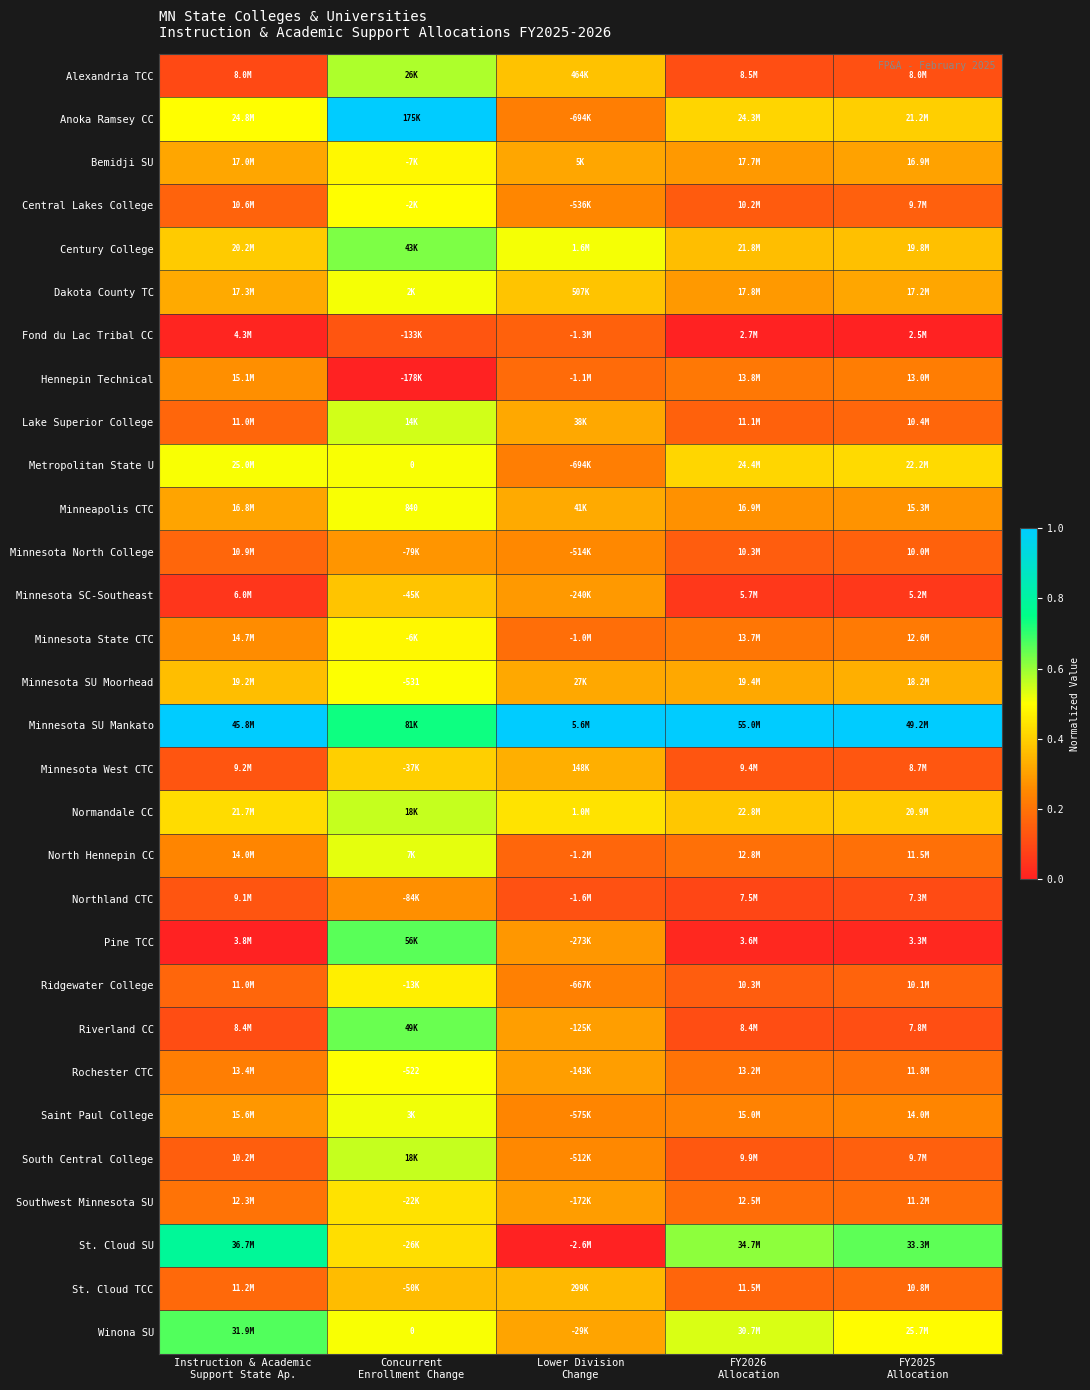

List the series in order of their peak value, highest first.

Anoka Ramsey CC, Minnesota SU Mankato, St. Cloud SU, Winona SU, Pine TCC, Riverland CC, Century College, Alexandria TCC, South Central College, Normandale CC, Lake Superior College, North Hennepin CC, Saint Paul College, Dakota County TC, Minneapolis CTC, Metropolitan State U, Rochester CTC, Minnesota SU Moorhead, Central Lakes College, Minnesota State CTC, Bemidji SU, Ridgewater College, Southwest Minnesota SU, Minnesota West CTC, Minnesota SC-Southeast, St. Cloud TCC, Minnesota North College, Hennepin Technical, Northland CTC, Fond du Lac Tribal CC